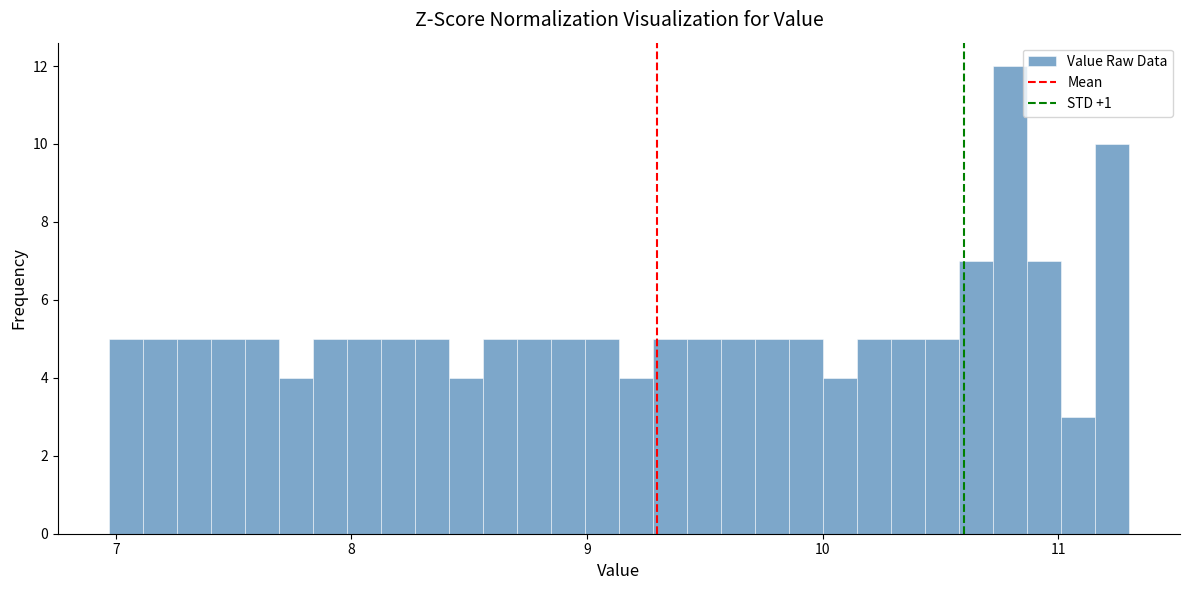

Around what value on the x-axis is the tallest bar? Give the approximate position of its centre, as read against the axis.

10.8